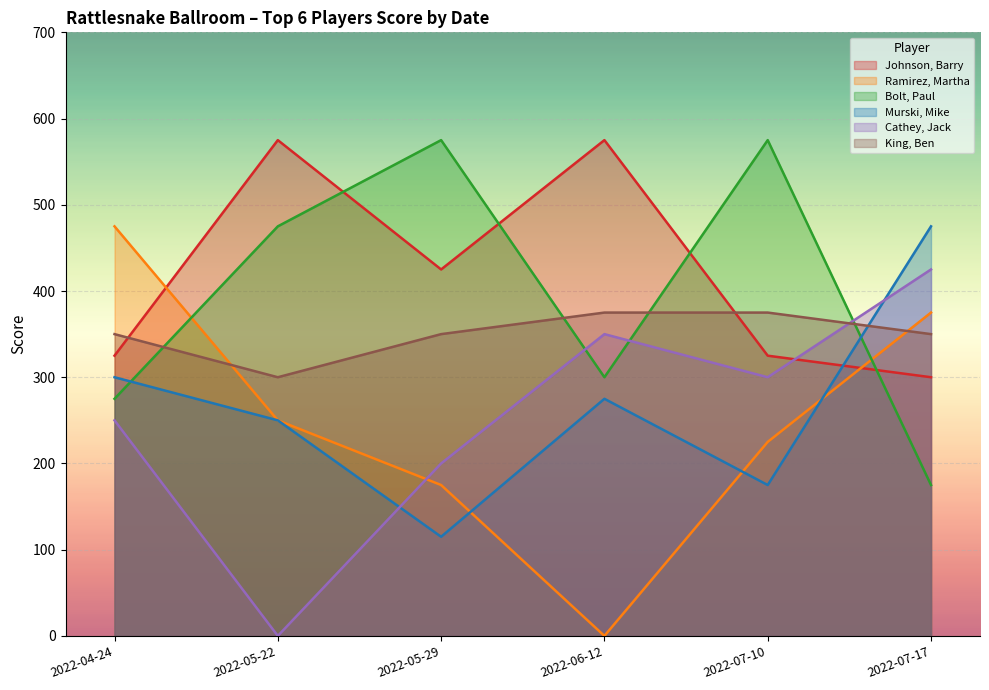

What is the average value of the Johnson, Barry series?

421